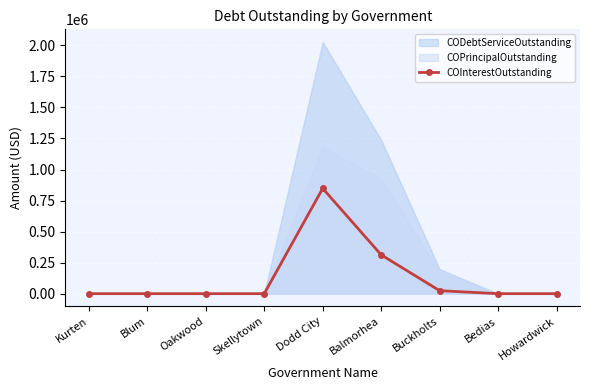

Reading left to right, extract all data points from this chart.

Kurten=0.0	Blum=0.0	Oakwood=0.0	Skellytown=0.0	Dodd City=847814.5	Balmorhea=312528.5	Buckholts=23831.4	Bedias=0.0	Howardwick=0.0